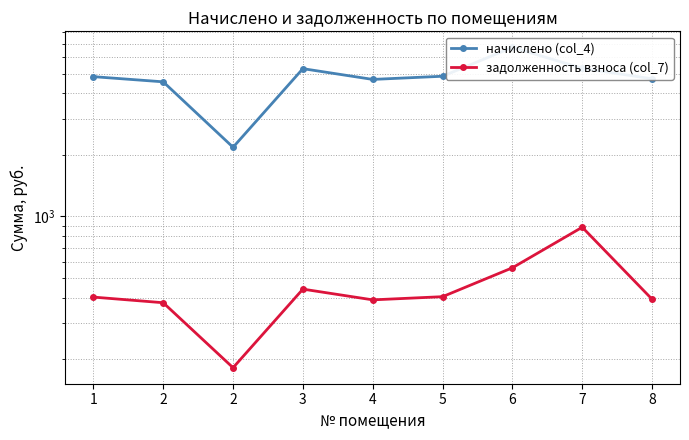

At which category does начислено (col_4) reach its first local valley?

2